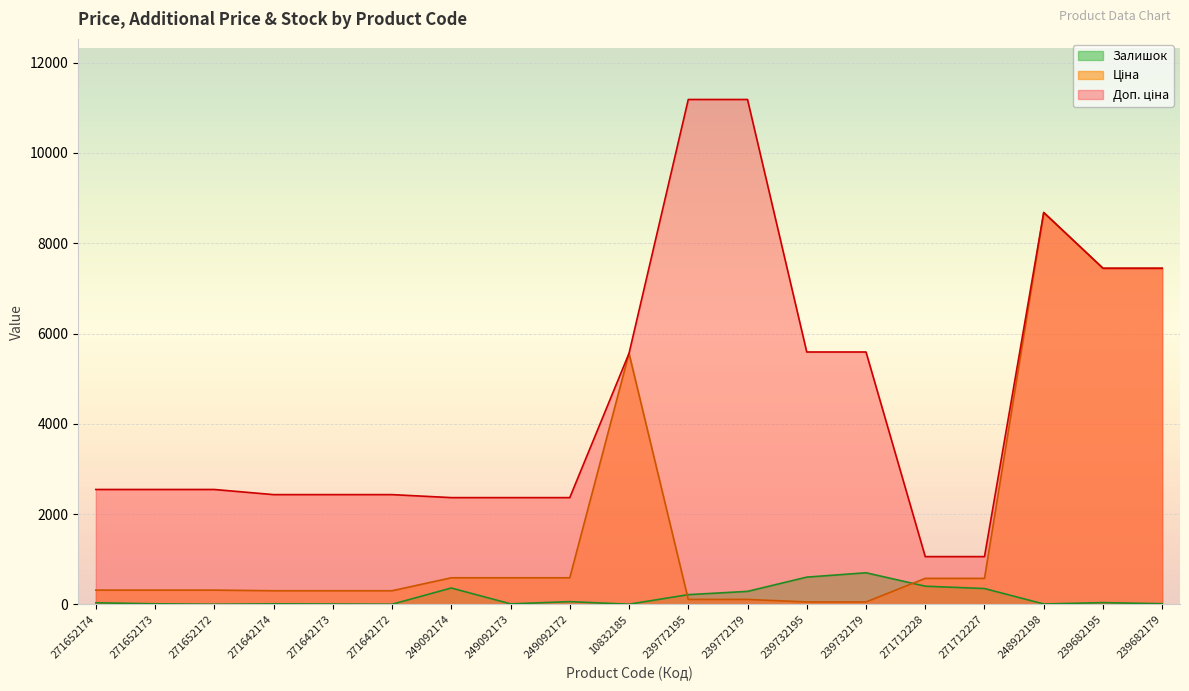

Is the value of Доп. ціна at 239732179 greater than the value of Ціна at 249092173?

Yes